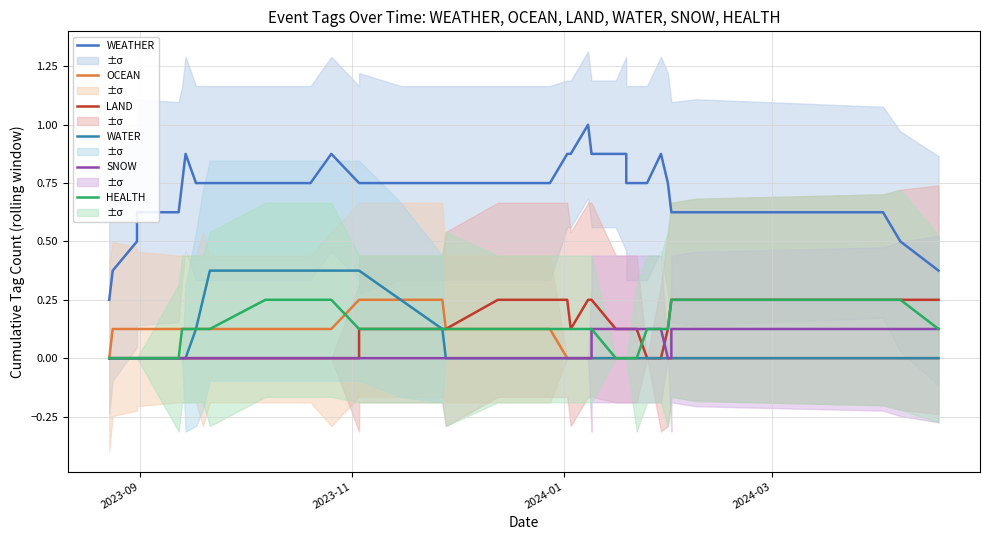

Which series has the largest total across all categories?

WEATHER